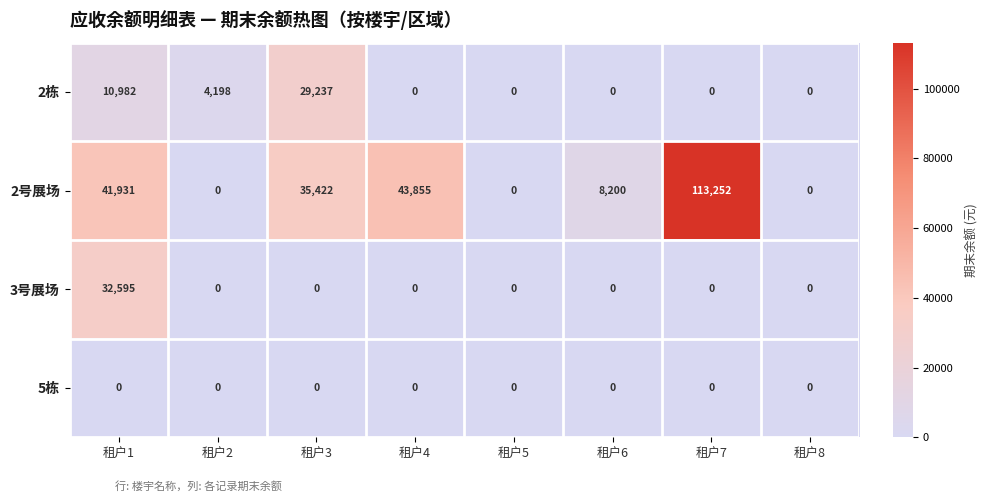

Which series has the largest total across all categories?

2号展场